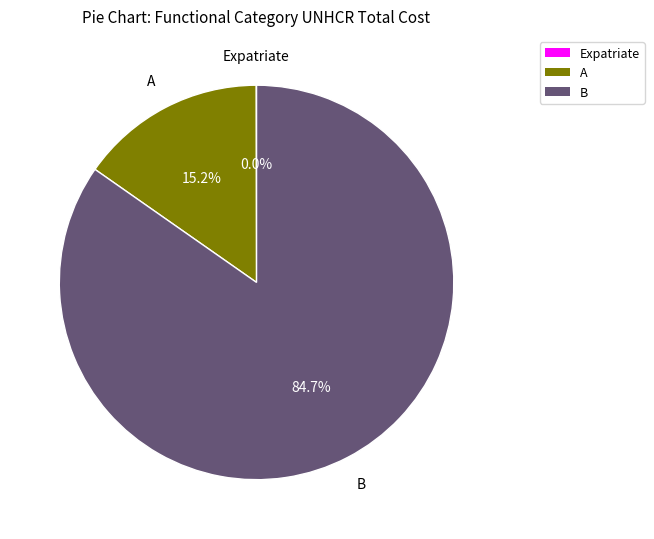

To the nearest percent, what is the average slice percentage?

33%